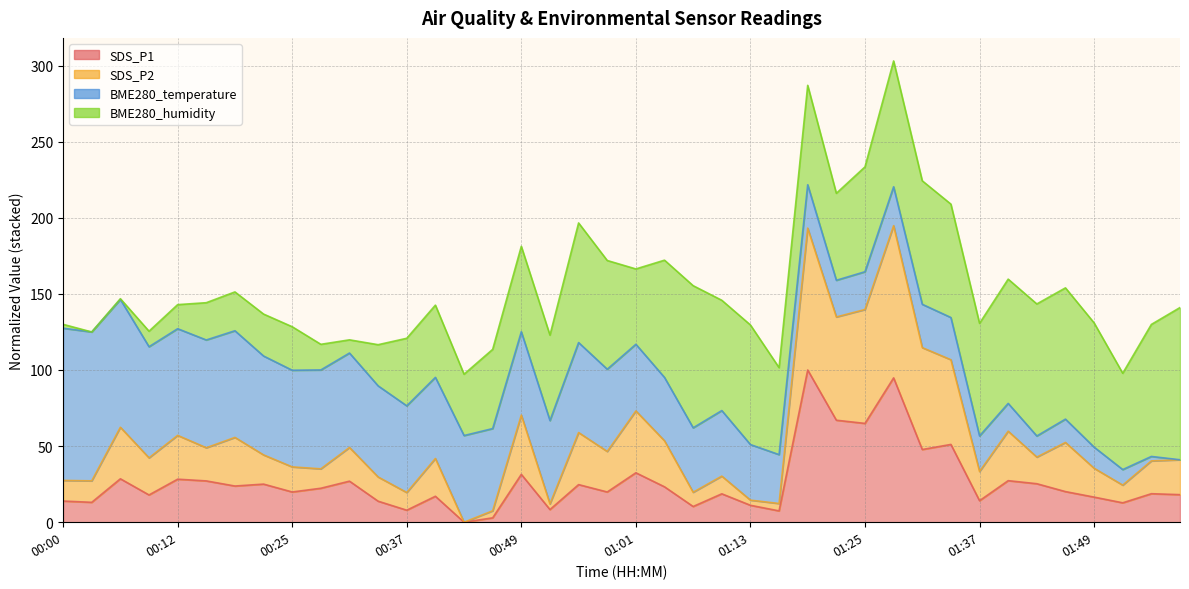

The value of SDS_P1 at 00:22 is 25.0. True or false?

True